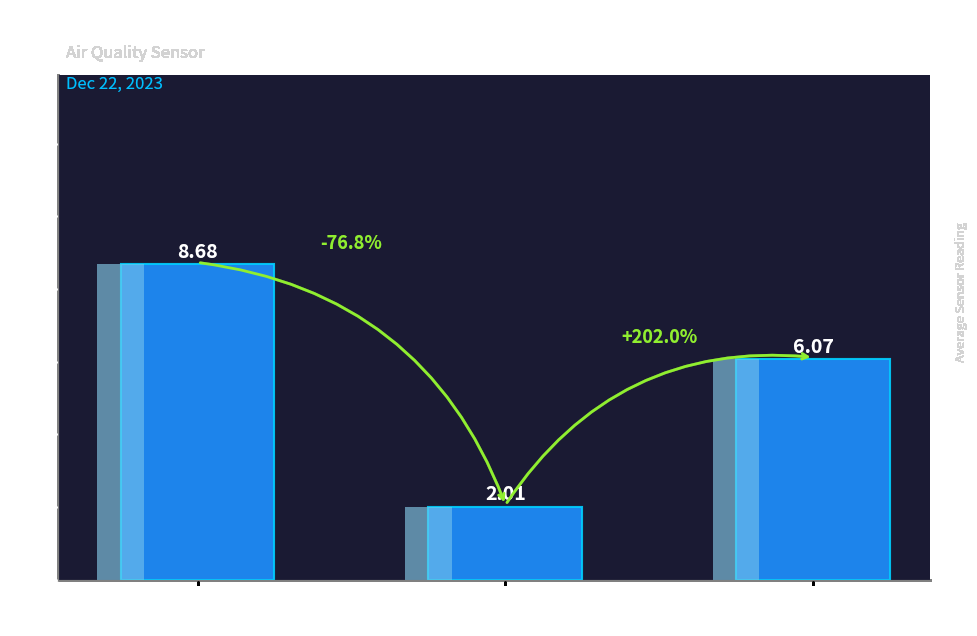

Rank the categories by value from lowest to highest.

SDS_P2
(Coarse Particles), Temperature
(°C), SDS_P1
(Fine Particles)